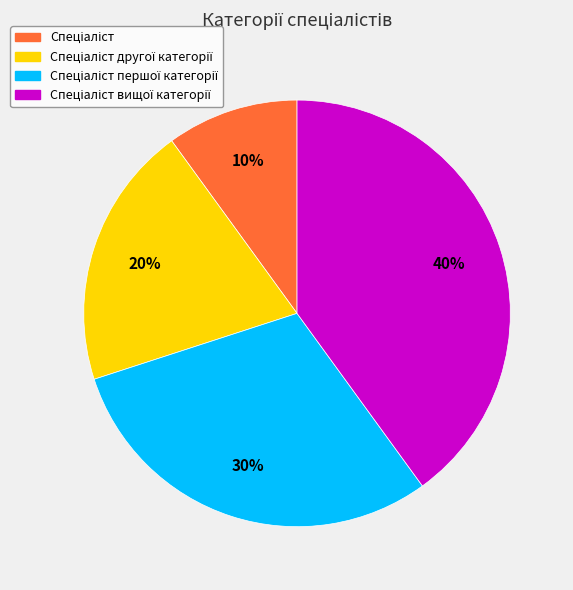

Is there a majority slice in this chart?

No